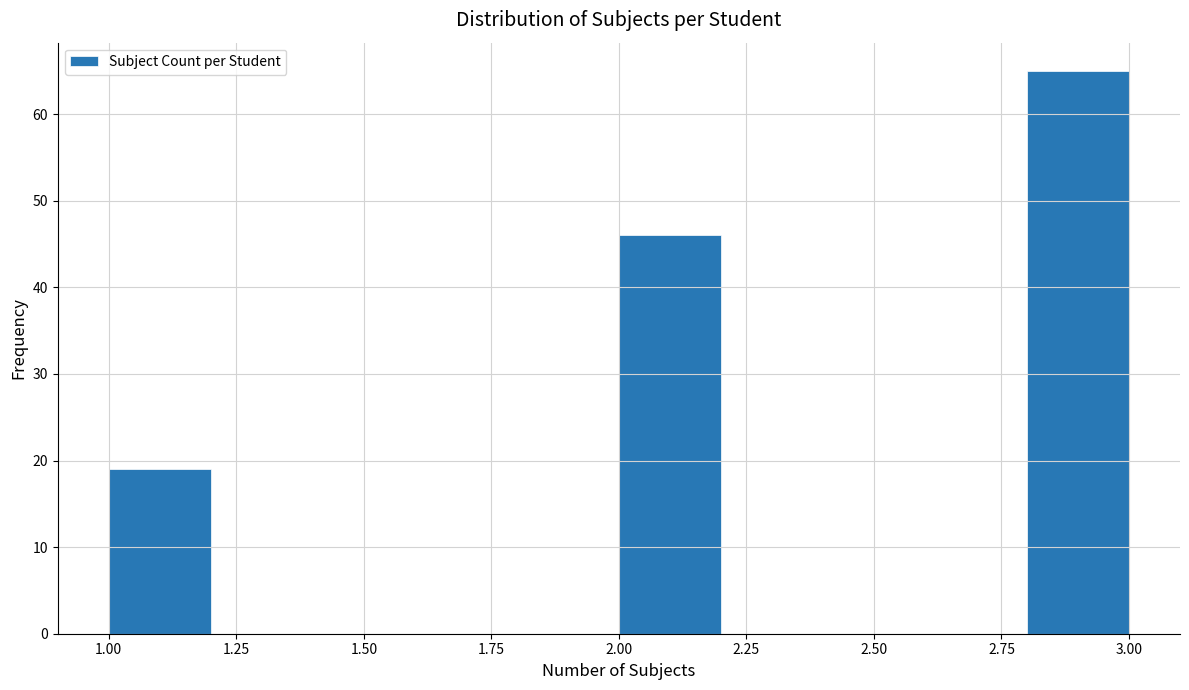

Reading left to right, transcribe this chart: for each bar, give the range it covers on the x-axis and its height. The values are not printed on the chart, so give them approximately, as read against the axis.

1.0 to 1.2: 19
1.2 to 1.4: 0
1.4 to 1.6: 0
1.6 to 1.8: 0
1.8 to 2.0: 0
2.0 to 2.2: 46
2.2 to 2.4: 0
2.4 to 2.6: 0
2.6 to 2.8: 0
2.8 to 3.0: 65